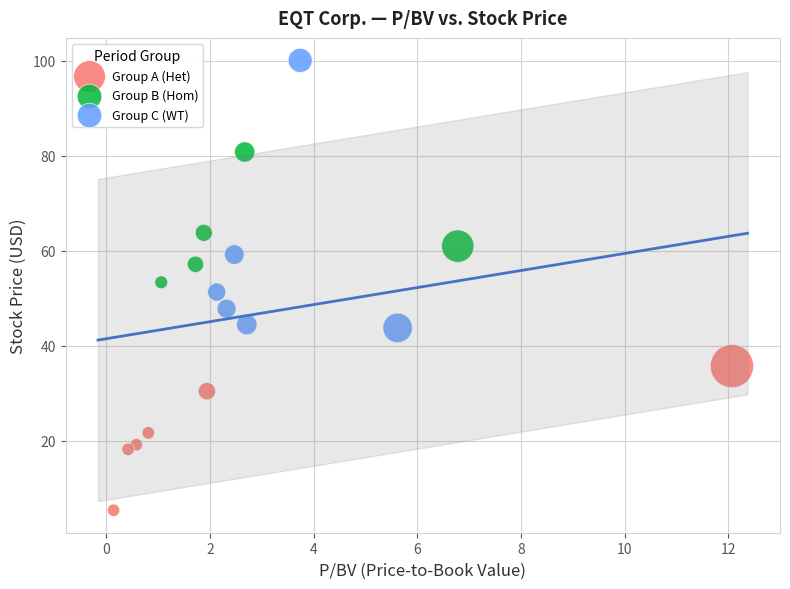

Which series reaches the minimum Y coordinate?

Group A (Het)